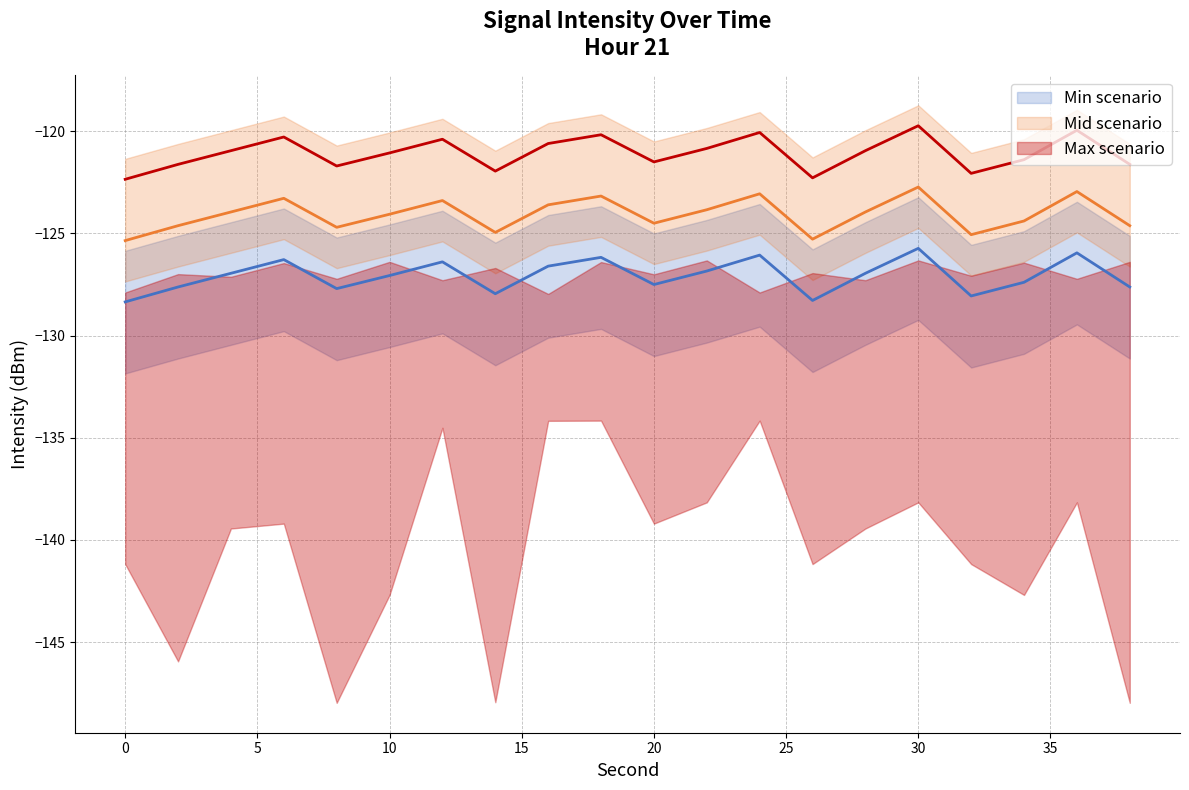

Does the chart display data point markers on the line(s)?

No